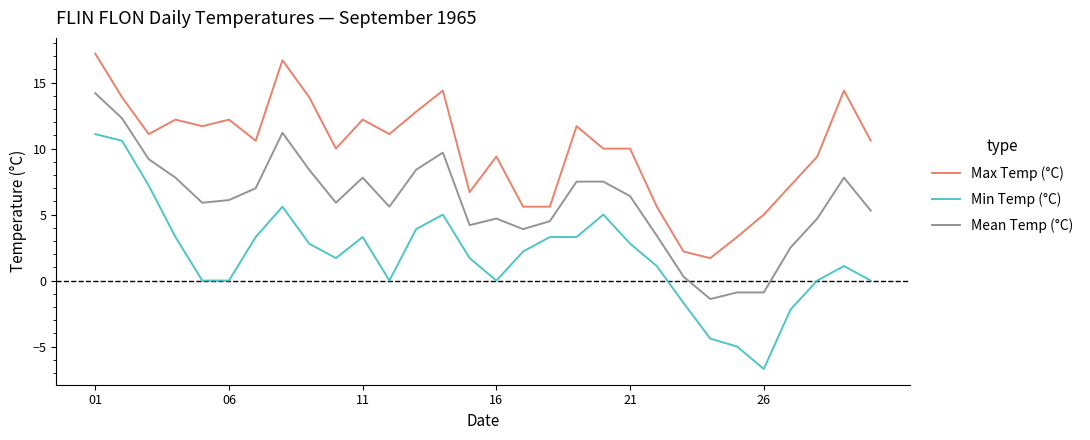

Which series has the widest spread of values?

Min Temp (°C)